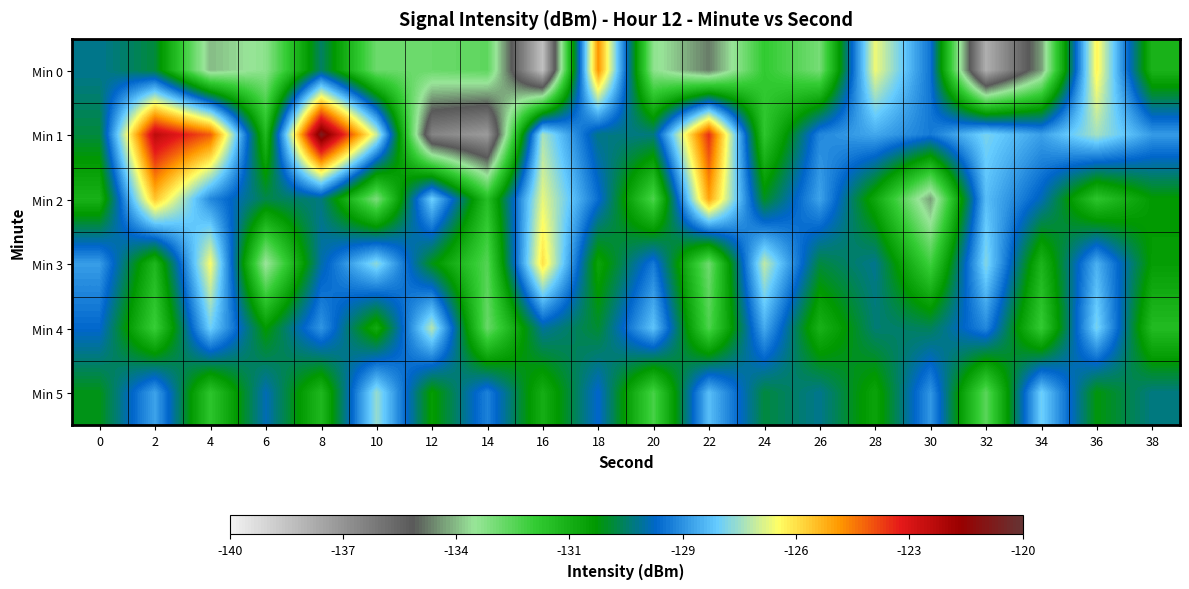

Reading left to right, what are all the values shown in this chart?

Min 0: 0=-129.7	2=-130.3	4=-134.3	6=-133.6	8=-130.0	10=-133.2	12=-133.1	14=-132.9	16=-138.5	18=-124.6	20=-133.7	22=-135.0	24=-132.3	26=-133.3	28=-126.3	30=-129.0	32=-138.0	34=-134.6	36=-126.0	38=-131.6
Min 1: 0=-130.3	2=-122.3	4=-123.9	6=-131.7	8=-120.7	10=-126.7	12=-136.7	14=-137.4	16=-127.0	18=-129.8	20=-129.8	22=-123.3	24=-132.1	26=-128.7	28=-128.2	30=-128.9	32=-127.5	34=-128.4	36=-127.1	38=-128.4
Min 2: 0=-131.5	2=-125.3	4=-128.7	6=-130.2	8=-129.8	10=-133.4	12=-127.6	14=-131.9	16=-126.4	18=-129.1	20=-132.7	22=-124.8	24=-130.5	26=-128.3	28=-131.2	30=-134.6	32=-127.9	34=-129.4	36=-132.1	38=-130.8
Min 3: 0=-128.4	2=-131.7	4=-126.2	6=-133.9	8=-129.5	10=-127.3	12=-130.6	14=-132.8	16=-125.7	18=-131.1	20=-128.9	22=-133.2	24=-126.8	26=-130.3	28=-129.7	30=-132.5	32=-127.4	34=-131.6	36=-128.1	38=-130.9
Min 4: 0=-129.2	2=-132.4	4=-127.6	6=-130.8	8=-128.5	10=-131.3	12=-126.9	14=-133.1	16=-129.6	18=-130.4	20=-127.8	22=-132.7	24=-128.2	26=-131.5	28=-129.9	30=-130.1	32=-128.7	34=-132.3	36=-127.5	38=-131.8
Min 5: 0=-130.6	2=-128.3	4=-132.1	6=-129.4	8=-131.7	10=-127.2	12=-130.9	14=-128.8	16=-131.4	18=-129.2	20=-132.6	22=-127.9	24=-130.3	26=-129.7	28=-131.1	30=-128.5	32=-132.9	34=-127.6	36=-130.7	38=-129.8